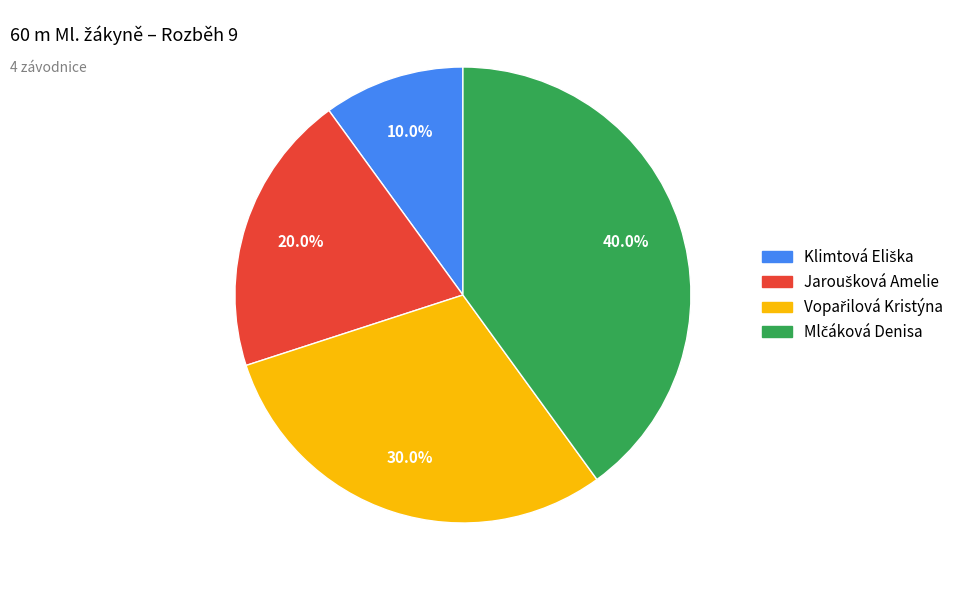

Is there a majority slice in this chart?

No